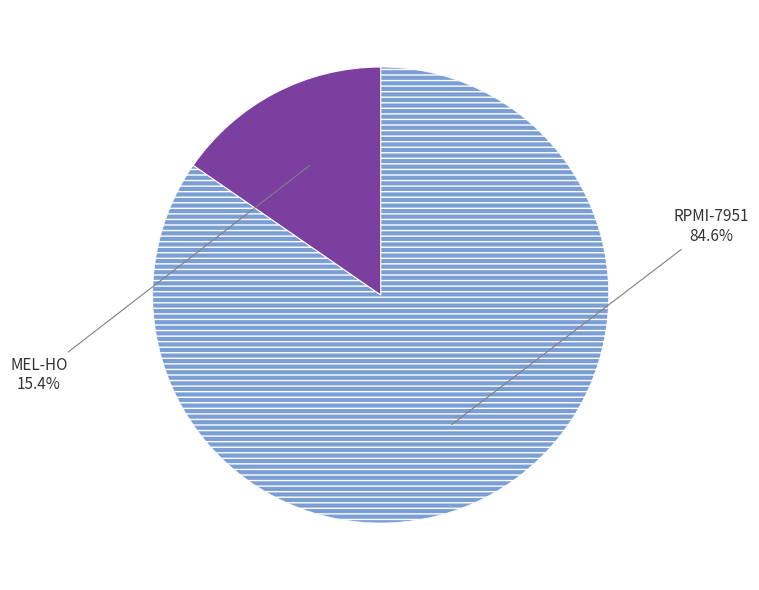

Is there a majority slice in this chart?

Yes